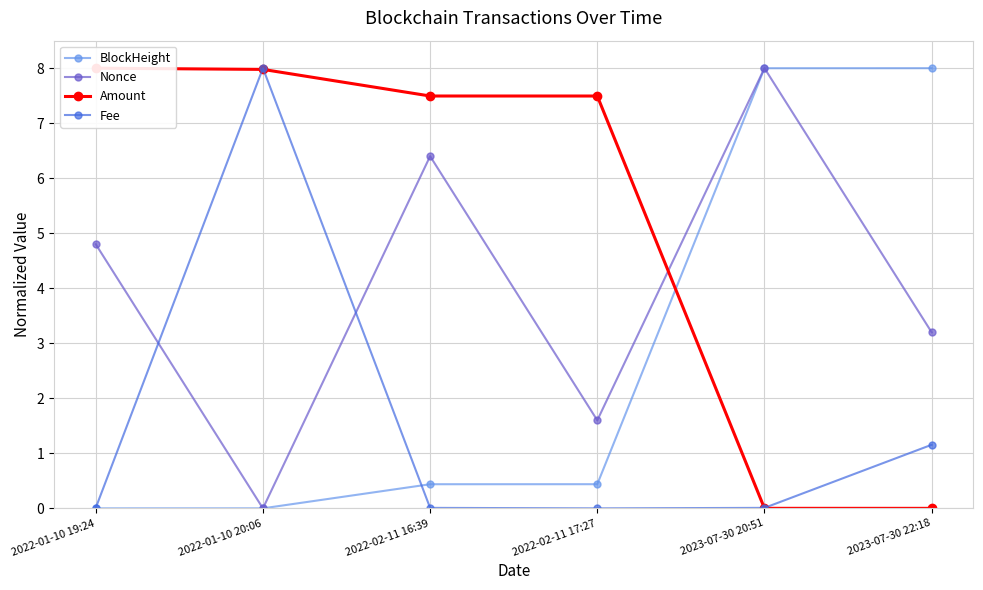

What is the difference between the highest and lowest values at 2022-02-11 17:27?

7.5